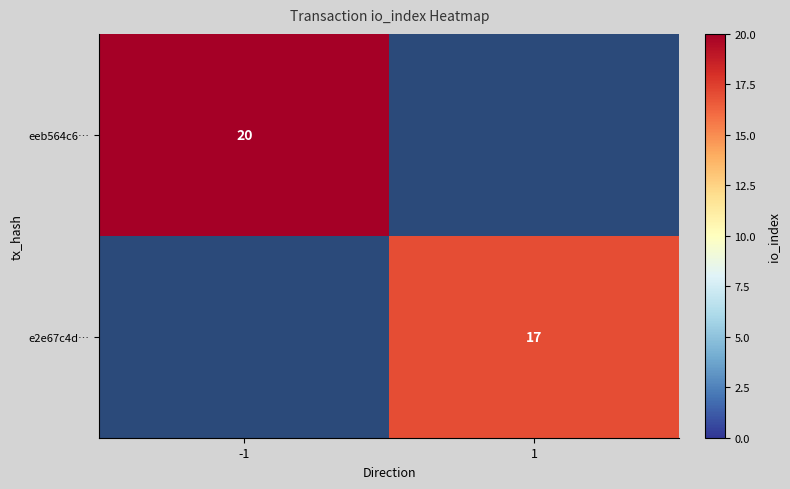

The value of e2e67c4d… at 1 is 17. True or false?

True